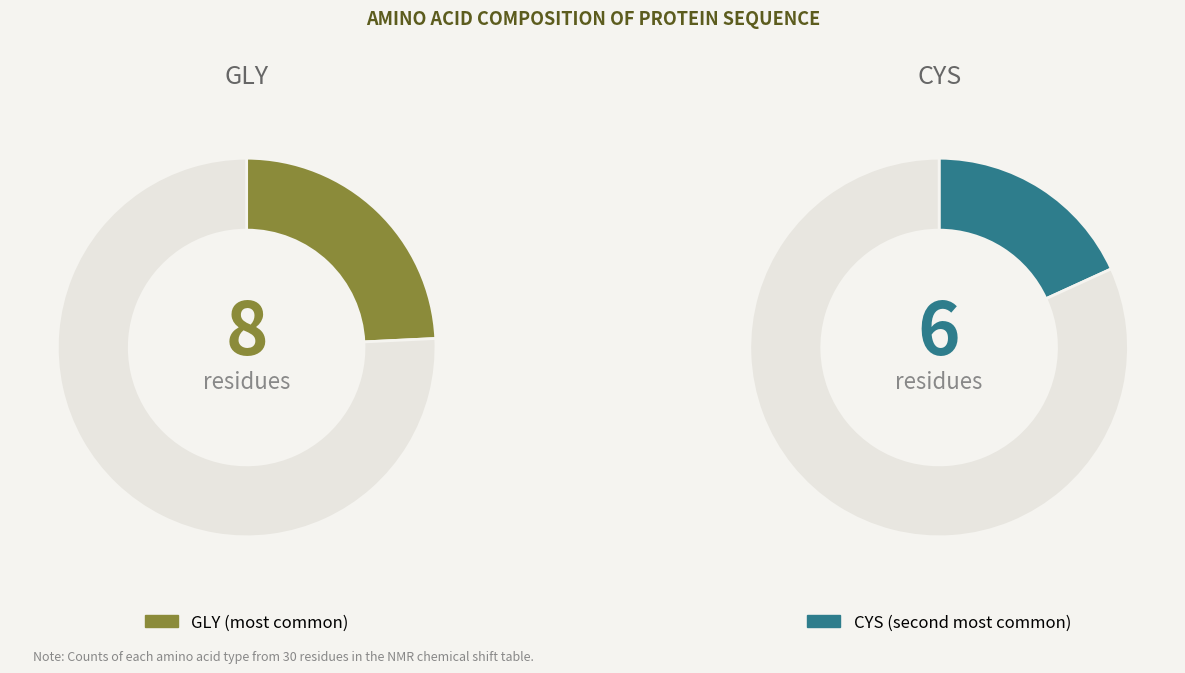

What is the largest slice in the pie chart?

GLY